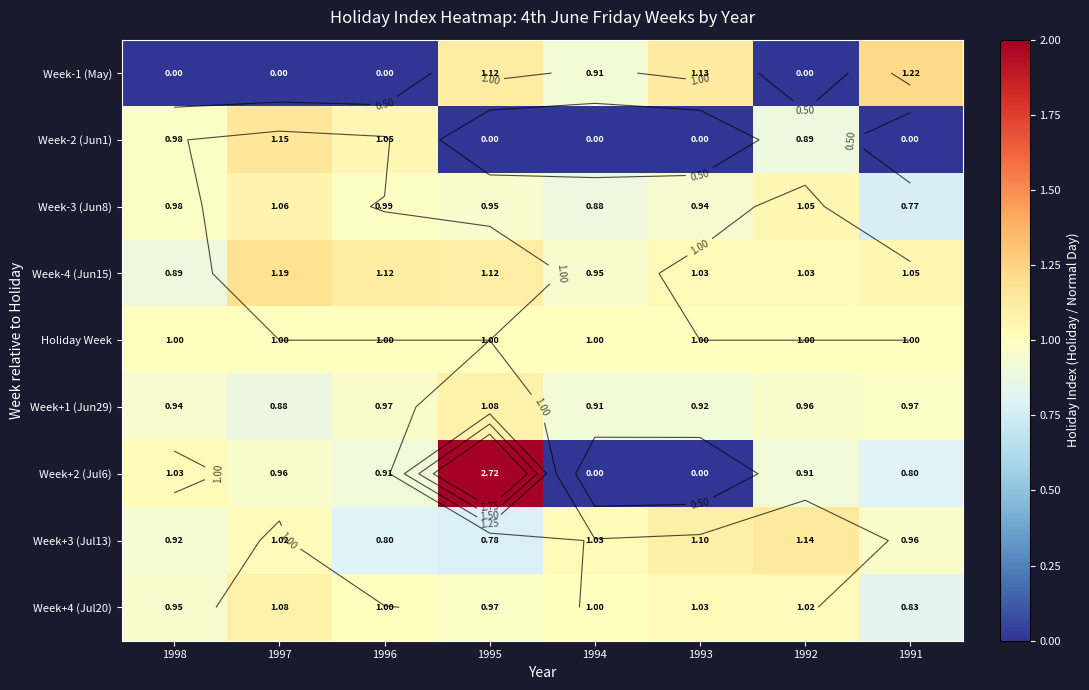

Rank the series by their maximum value, from lowest to highest.

Holiday Week, Week-3 (Jun8), Week+4 (Jul20), Week+1 (Jun29), Week+3 (Jul13), Week-2 (Jun1), Week-4 (Jun15), Week-1 (May), Week+2 (Jul6)